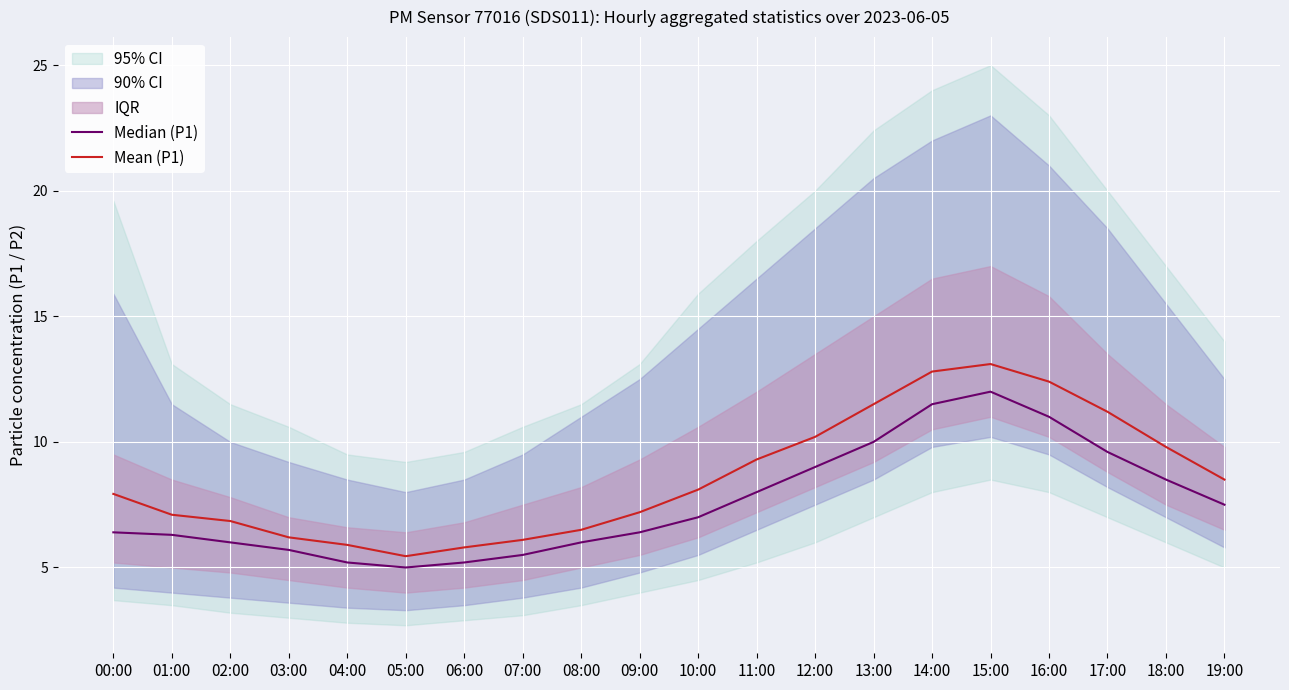

Rank the categories by Median (P1) value from highest to lowest.

15:00, 14:00, 16:00, 13:00, 17:00, 12:00, 18:00, 11:00, 19:00, 10:00, 00:00, 09:00, 01:00, 02:00, 08:00, 03:00, 07:00, 04:00, 06:00, 05:00